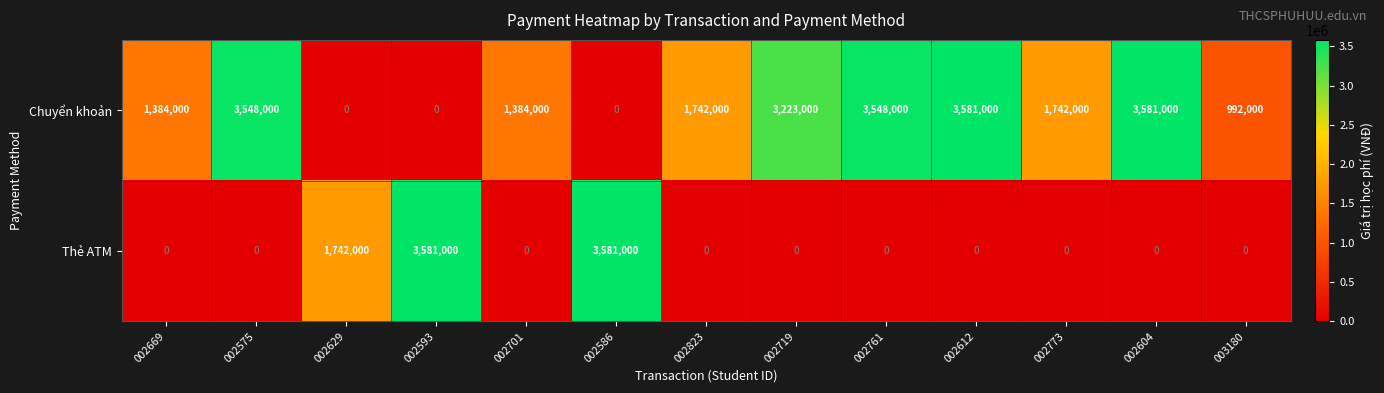

Read the Chuyển khoản value at 002669, to the nearest 100.

1384000